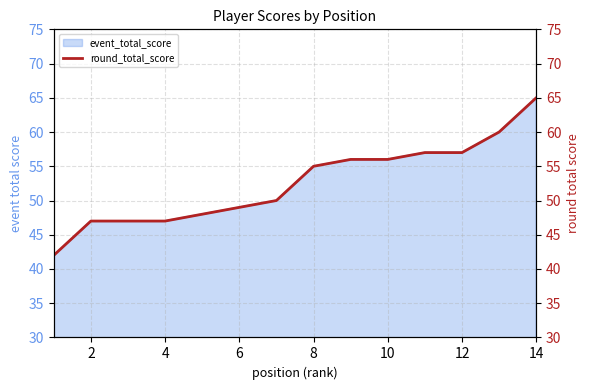

True or false: there are more than 0 points higher than both neighbors.

False